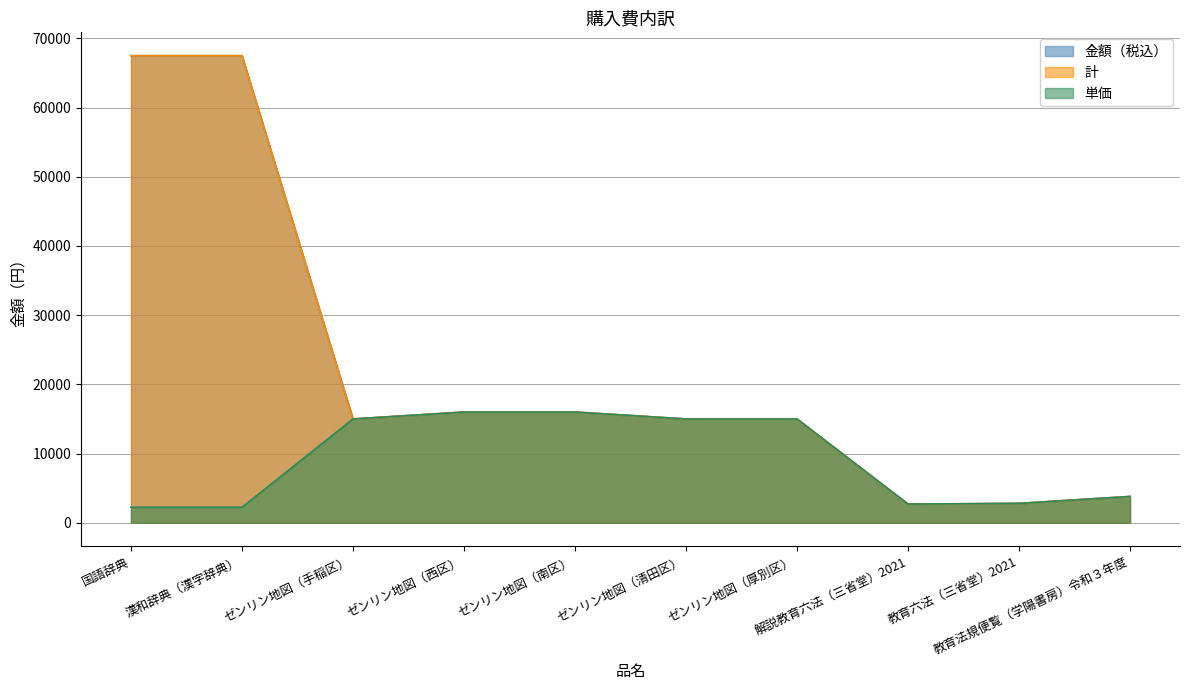

Which series has the widest spread of values?

金額（税込）